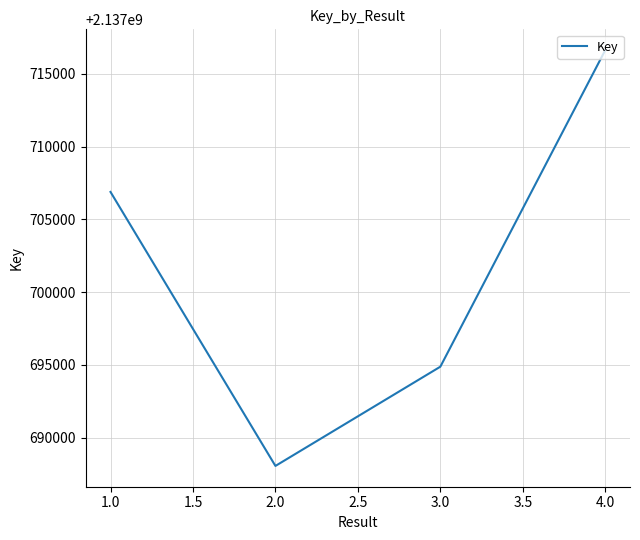

What is the ratio of the value at 2.0 to the value at 1.0?

1.0